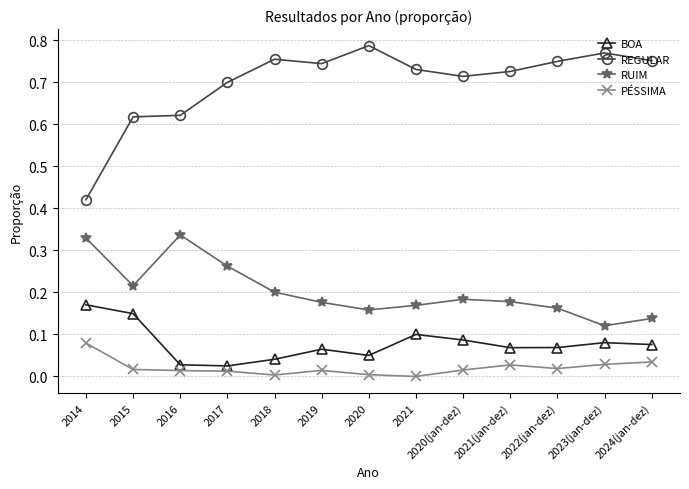

Where is the first local maximum for RUIM?

2016